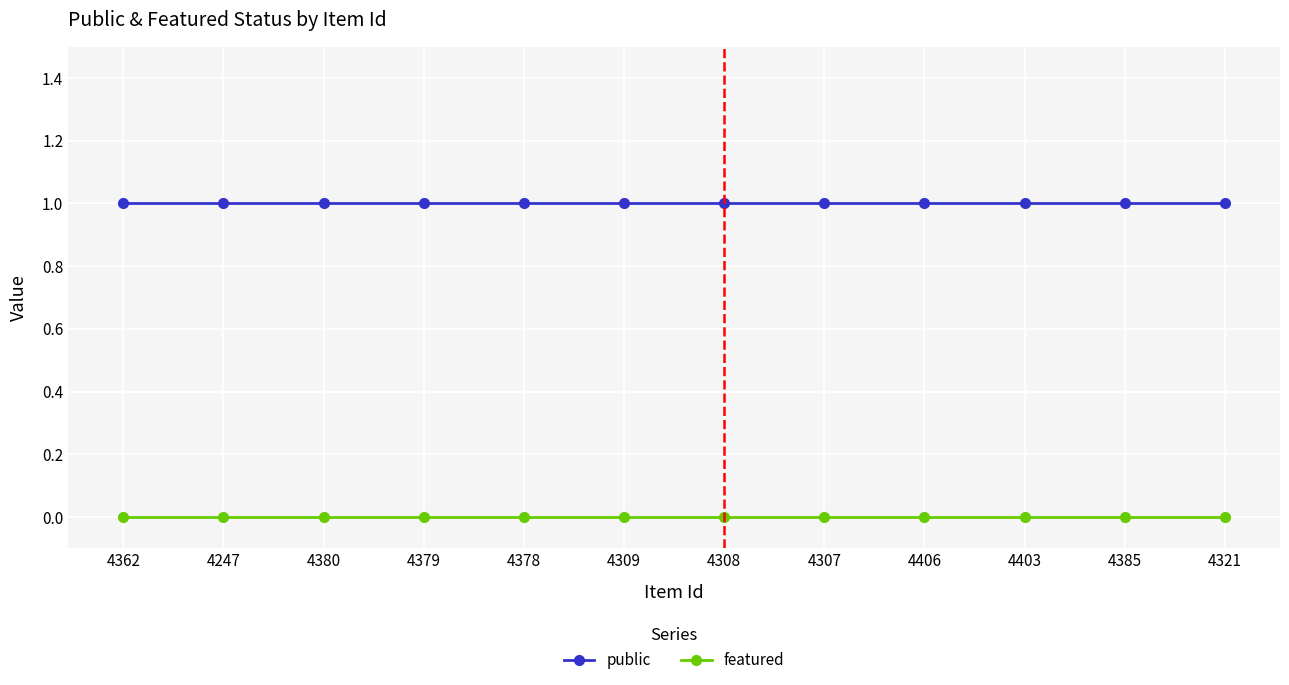

Reading left to right, extract all data points from this chart.

public: 4362=1	4247=1	4380=1	4379=1	4378=1	4309=1	4308=1	4307=1	4406=1	4403=1	4385=1	4321=1
featured: 4362=0	4247=0	4380=0	4379=0	4378=0	4309=0	4308=0	4307=0	4406=0	4403=0	4385=0	4321=0